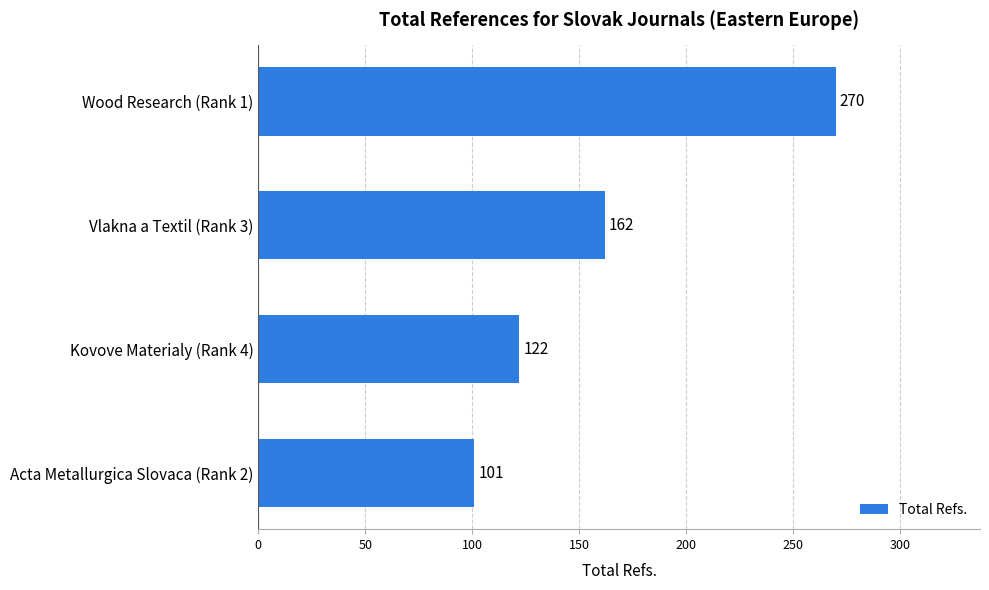

Are the bars horizontal?

Yes